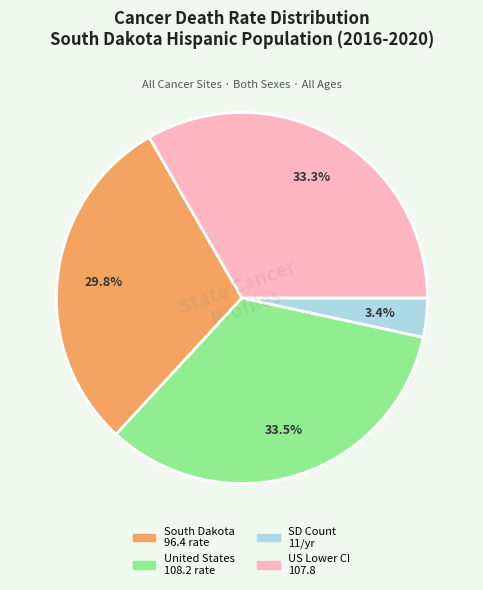

Does any single category account for the majority?

No